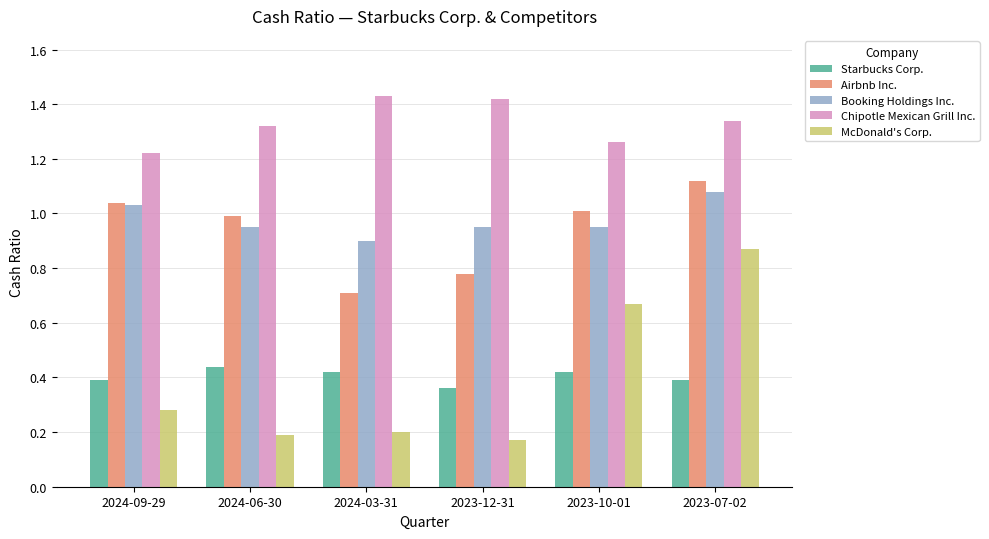

What is the sum of the Airbnb Inc. values at 2024-09-29 and 2023-12-31?

1.8